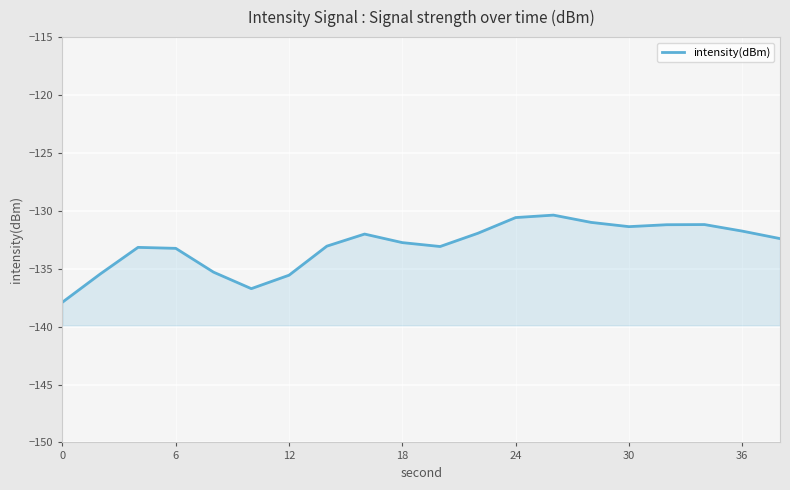

Count the number of data series in this chart.

1